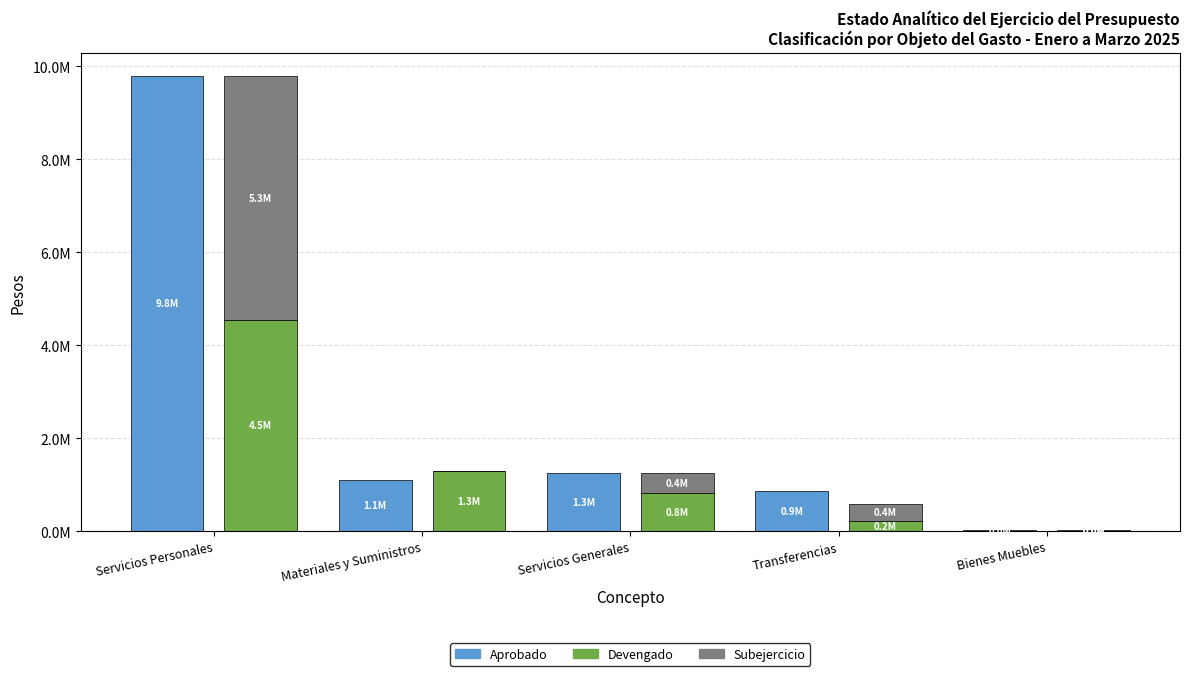

The Subejercicio series shows 5258456.0 at Servicios Personales. True or false?

True